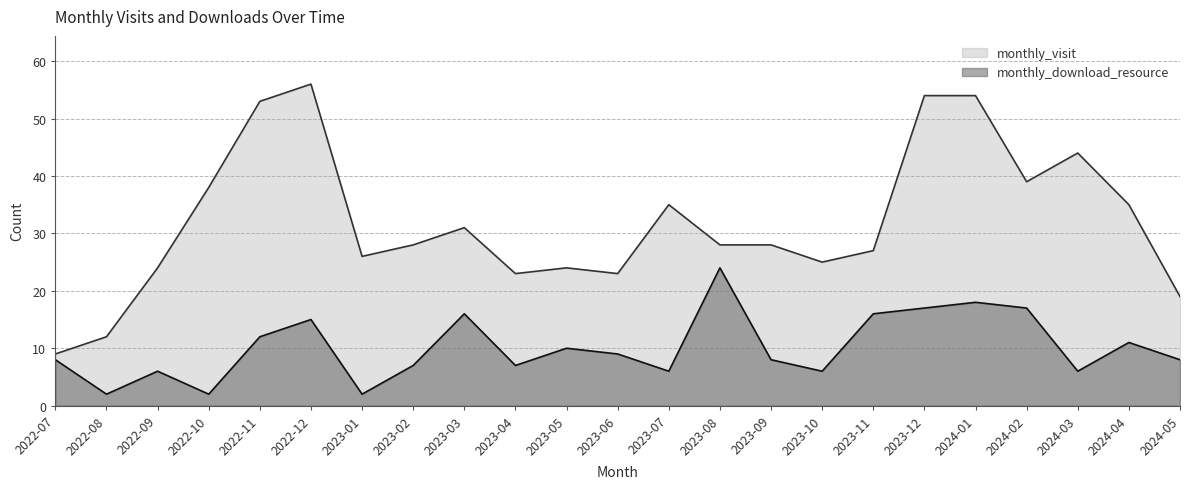

What is the value of the monthly_download_resource point at the 21st from the left?

6